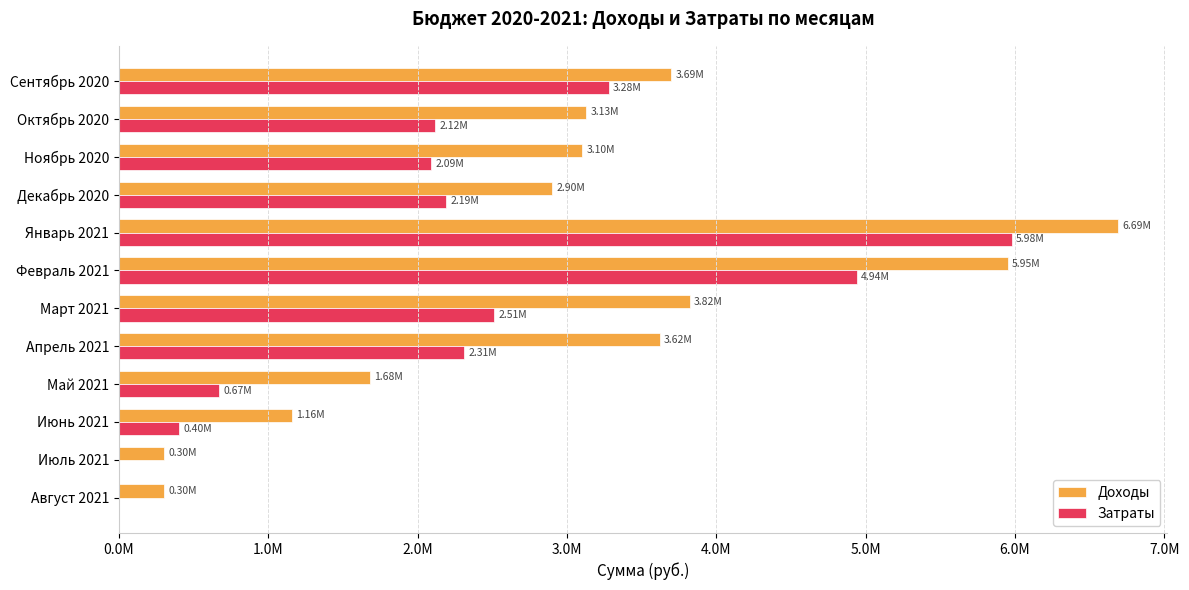

How many values in Затраты are above zero?

10